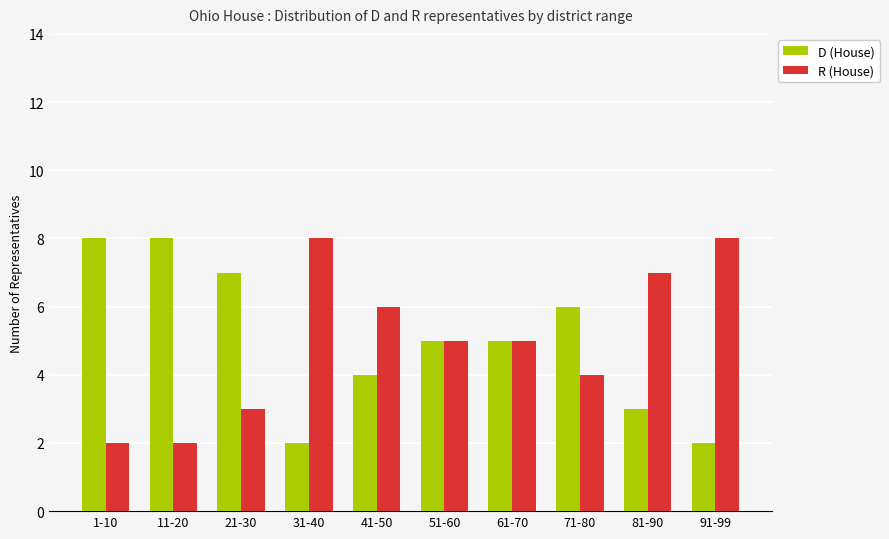

Is the value of R (House) at 51-60 greater than the value of D (House) at 91-99?

Yes